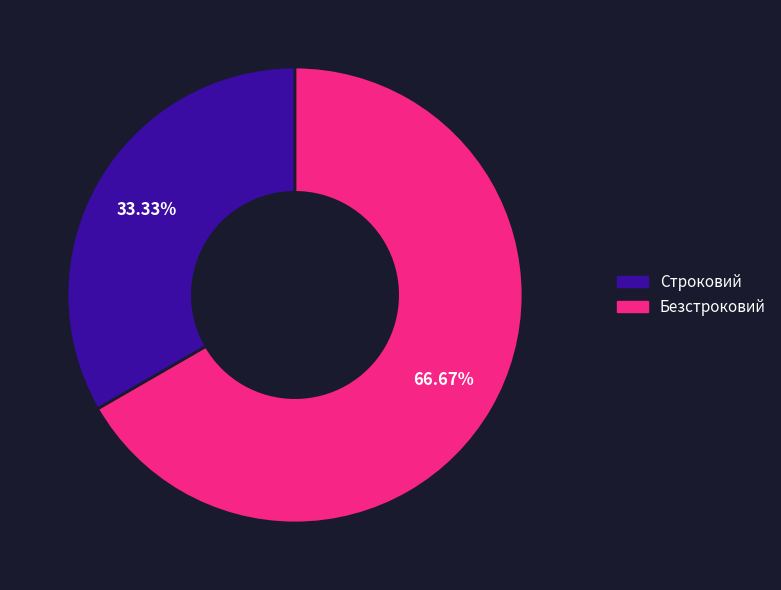

Which has a higher value, Безстроковий or Строковий?

Безстроковий